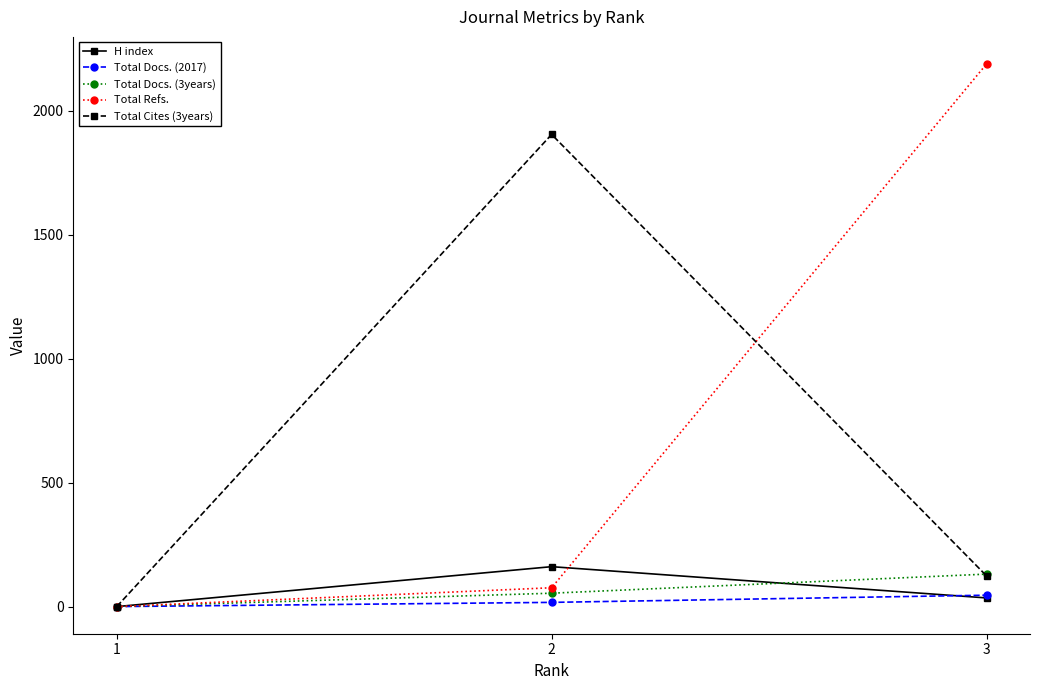

What is the sum of the Total Docs. (2017) values at 1 and 2?

17